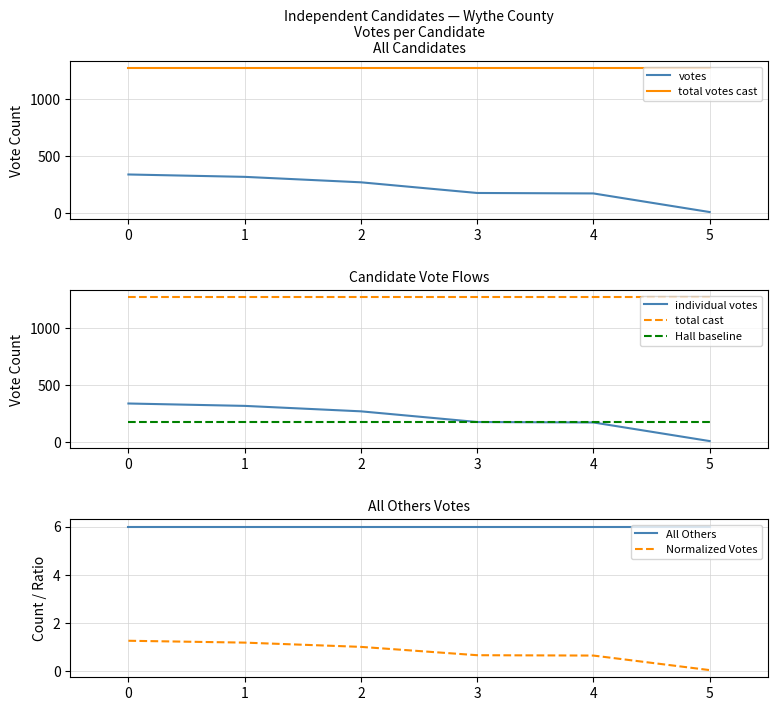

Where is the data nearest to the value 0?

5